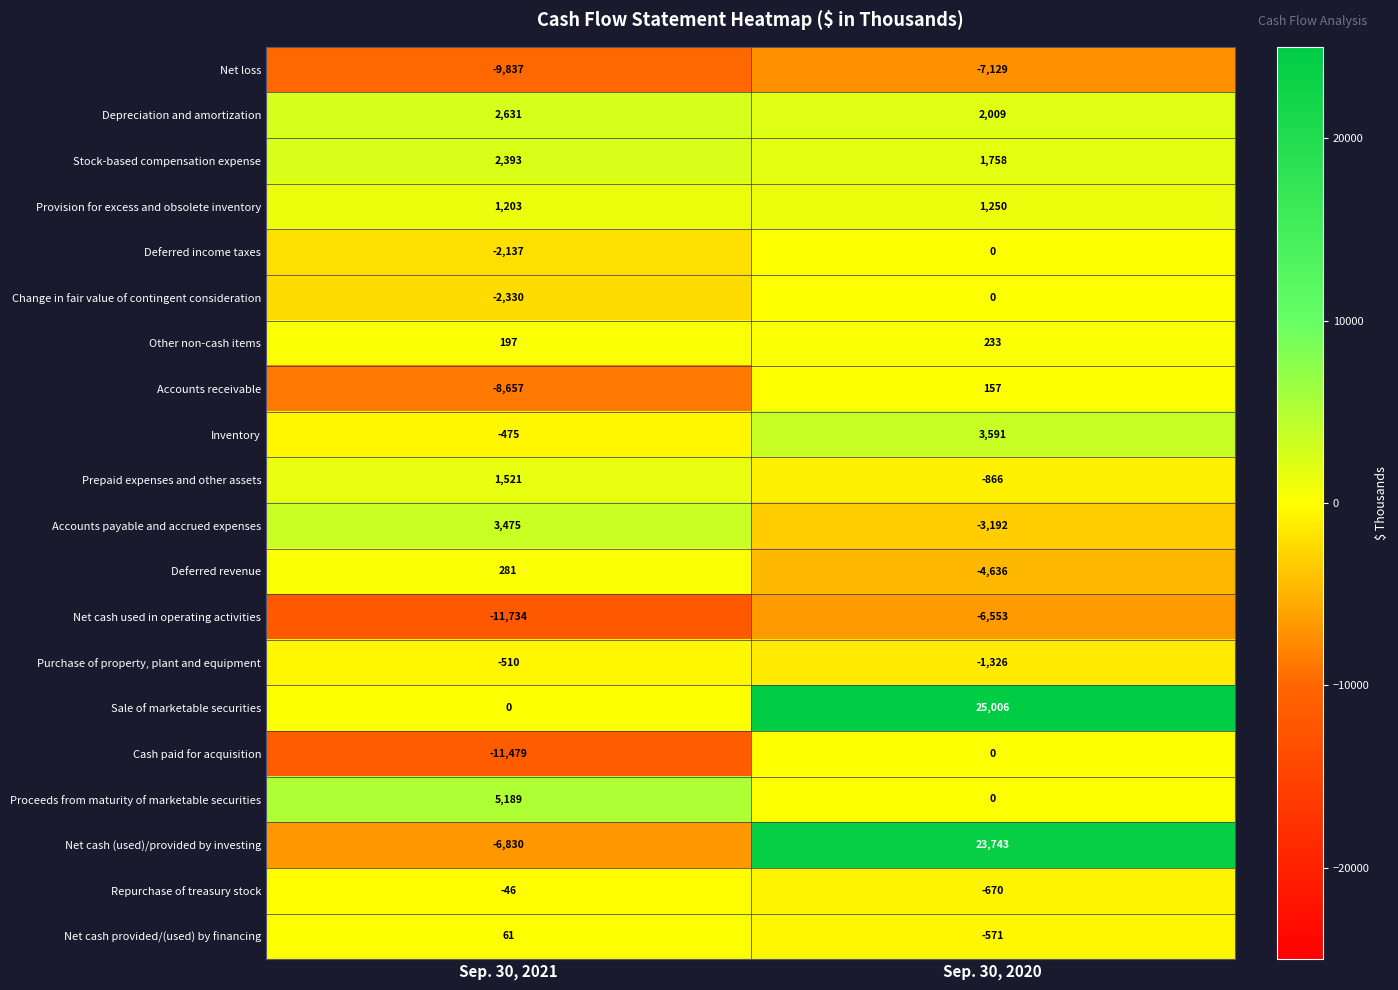

Which category has the highest value across all series?

Sep. 30, 2020